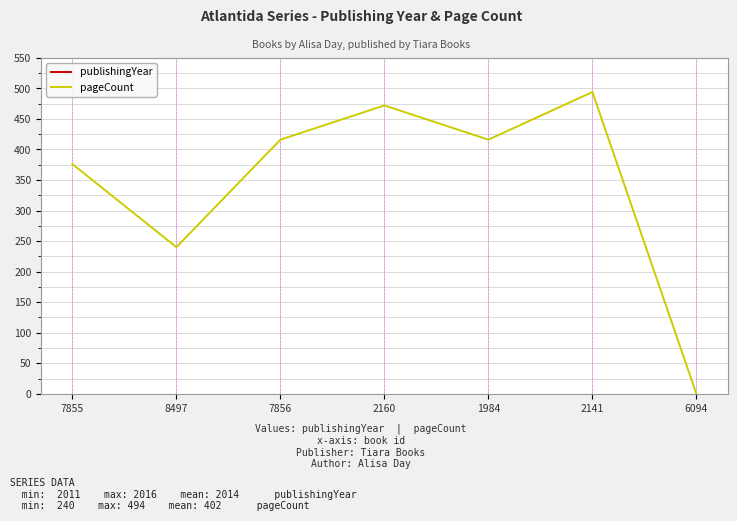

Which label corresponds to the smallest value in the chart?

6094